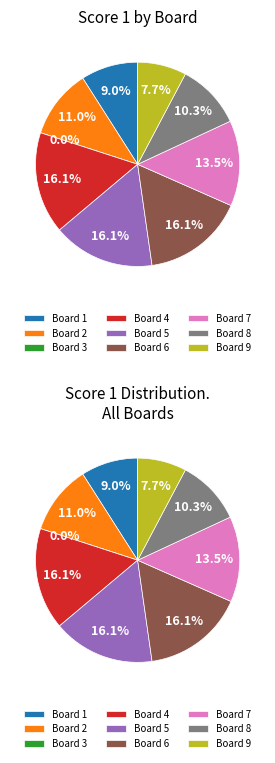

Is there a majority slice in this chart?

No